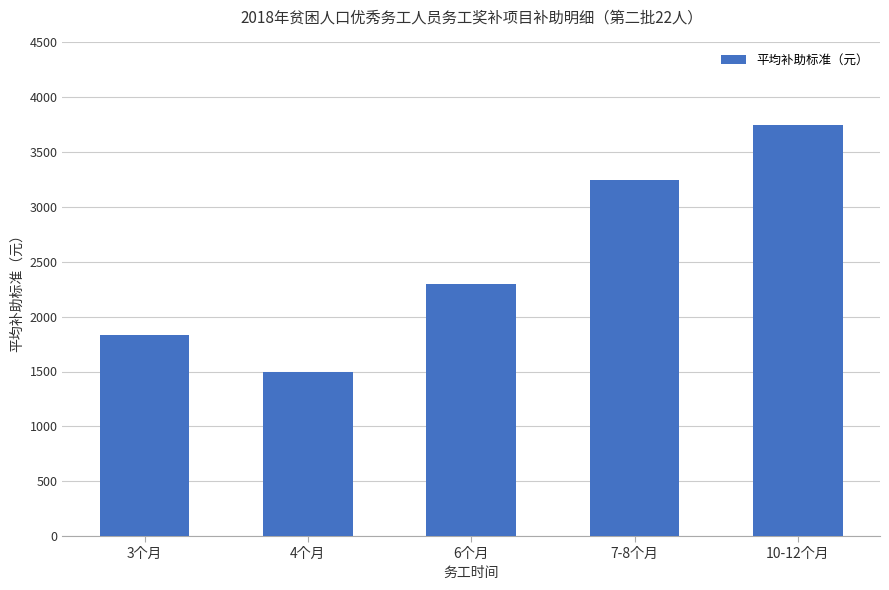

Rank the categories by value from highest to lowest.

10-12个月, 7-8个月, 6个月, 3个月, 4个月